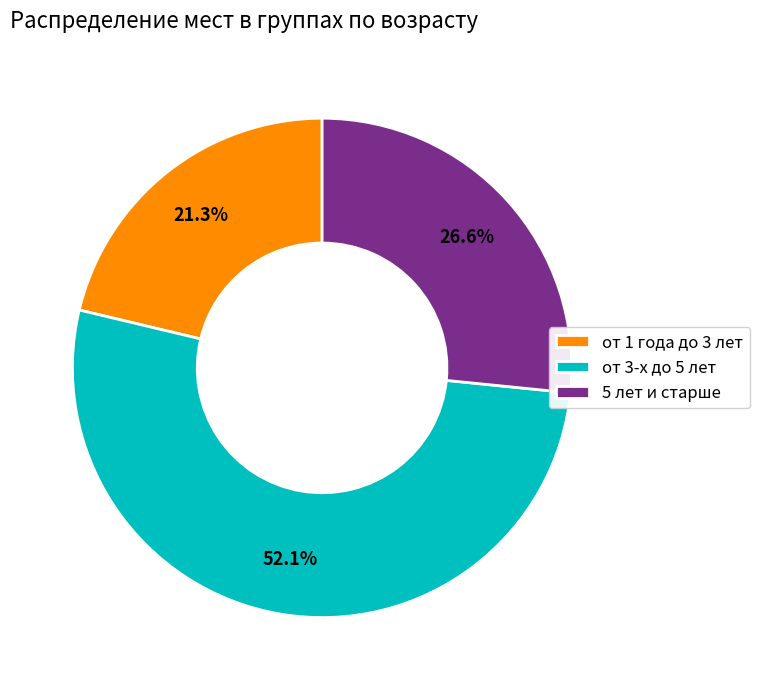

Which slice is the smallest?

от 1 года до 3 лет